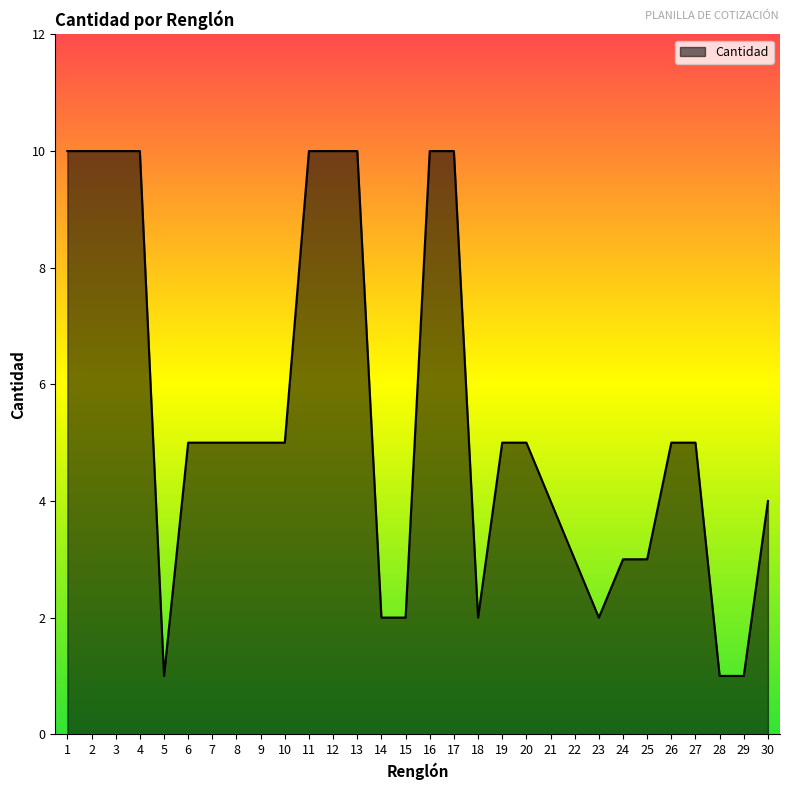

What value does the data have at 8?

5